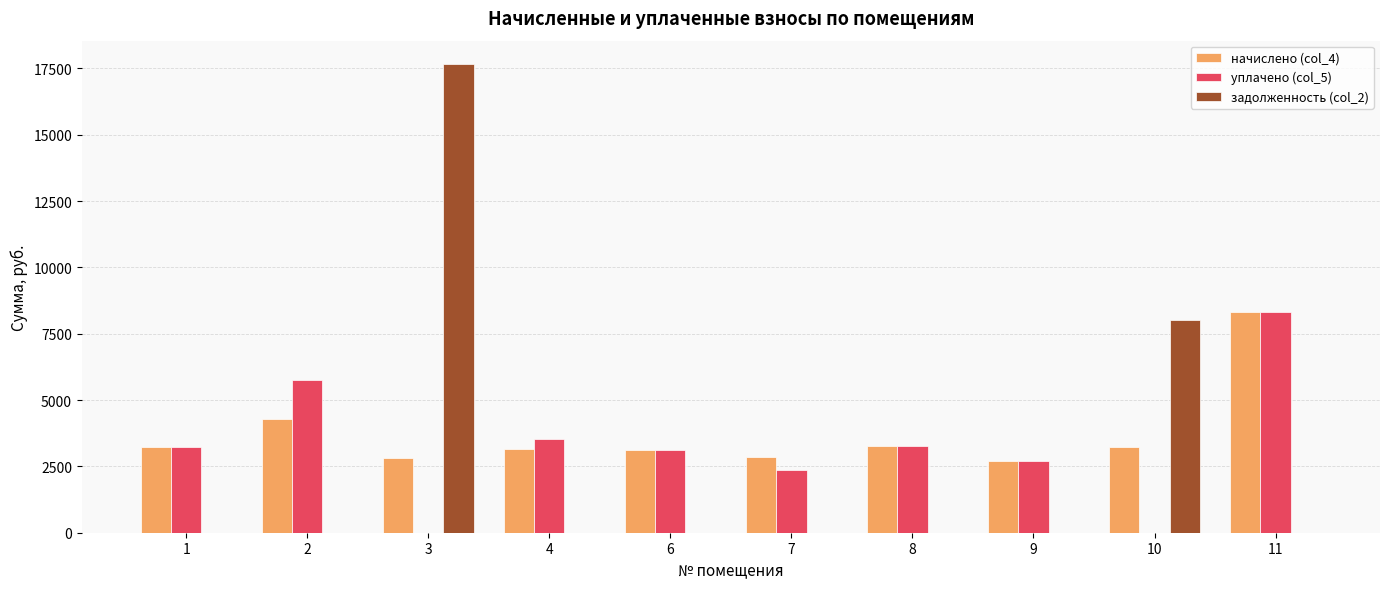

The value of задолженность (col_2) at 10 is 10876.2. True or false?

False